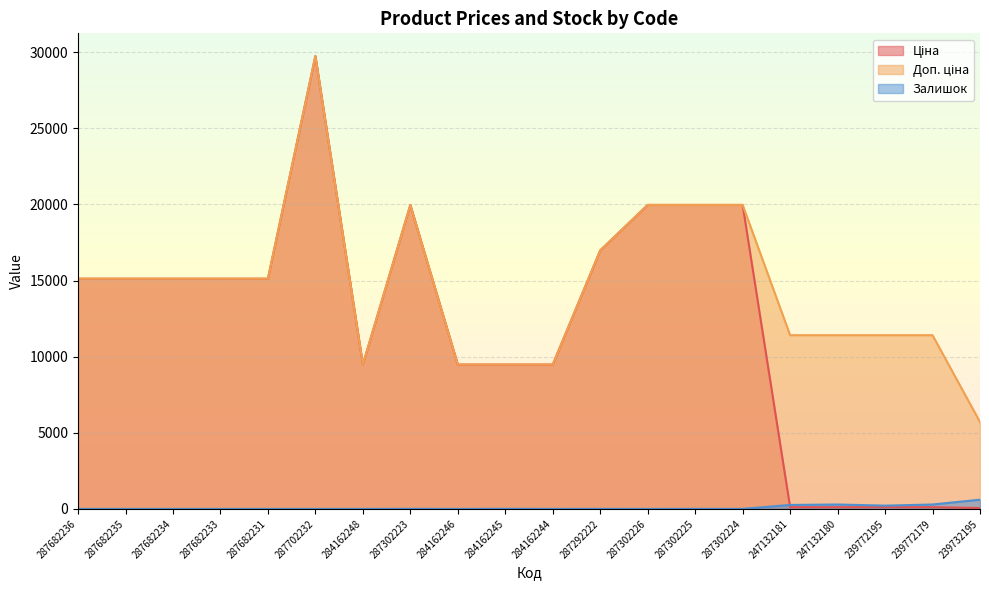

Is the value of Доп. ціна at 287682231 greater than the value of Ціна at 287682236?

No